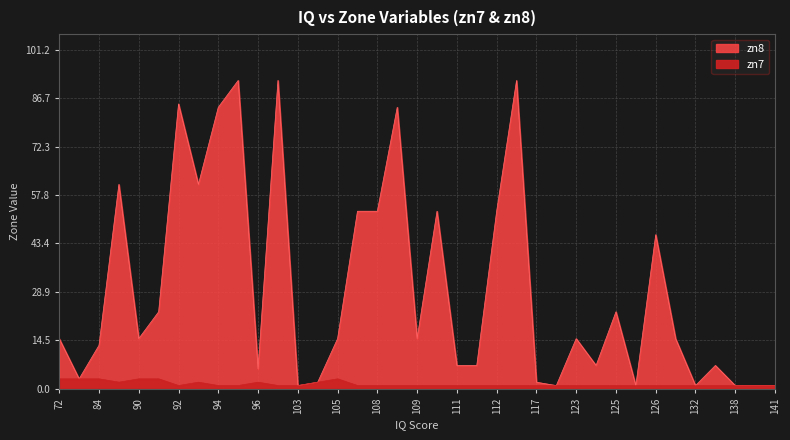

What is the value of the zn7 point at the 8th from the left?

1